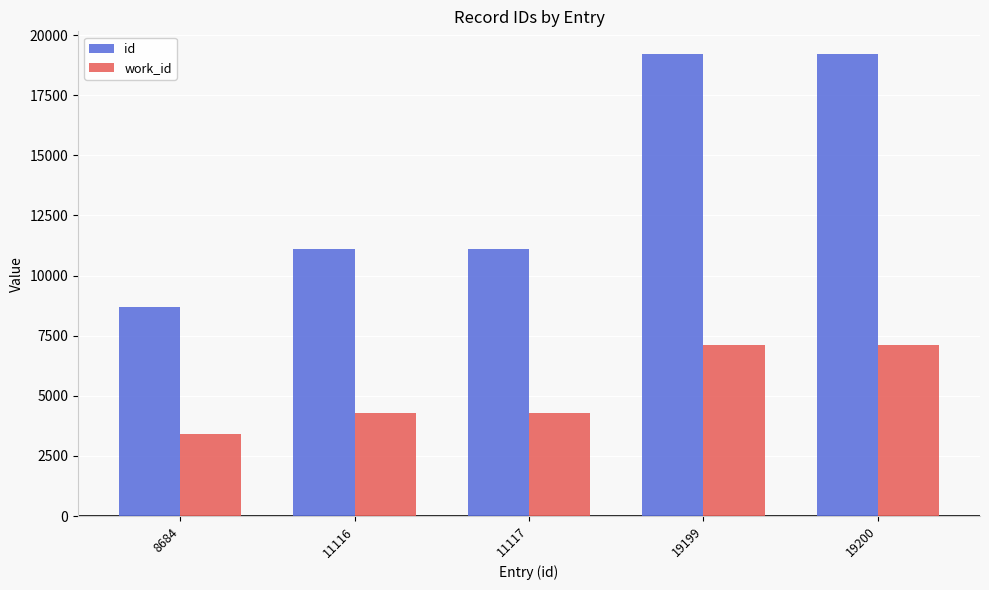

What is the average value of the id series?

13863